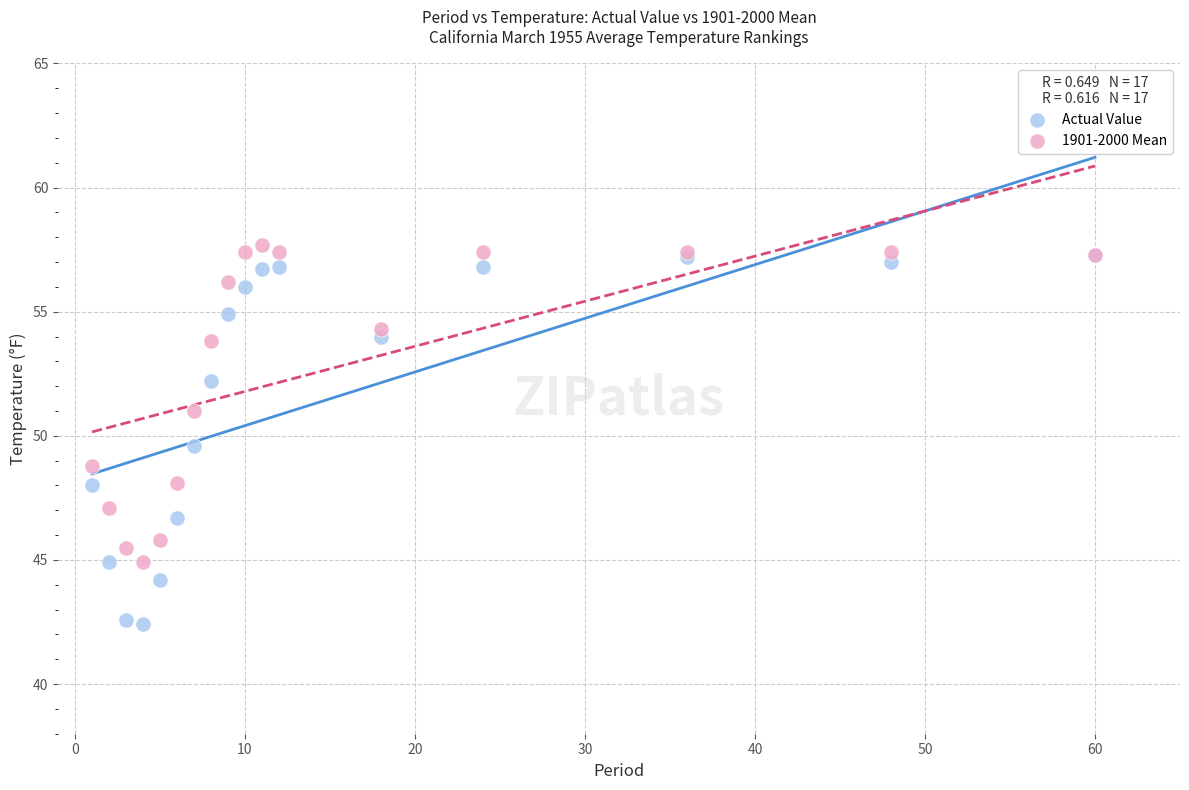

Which series has the widest spread of Y values?

Actual Value